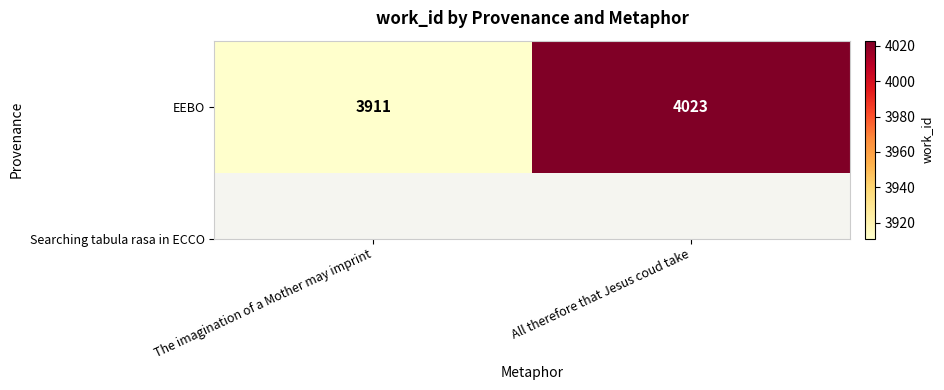

Between The imagination of a Mother may imprint and All therefore that Jesus coud take, which is larger?

All therefore that Jesus coud take